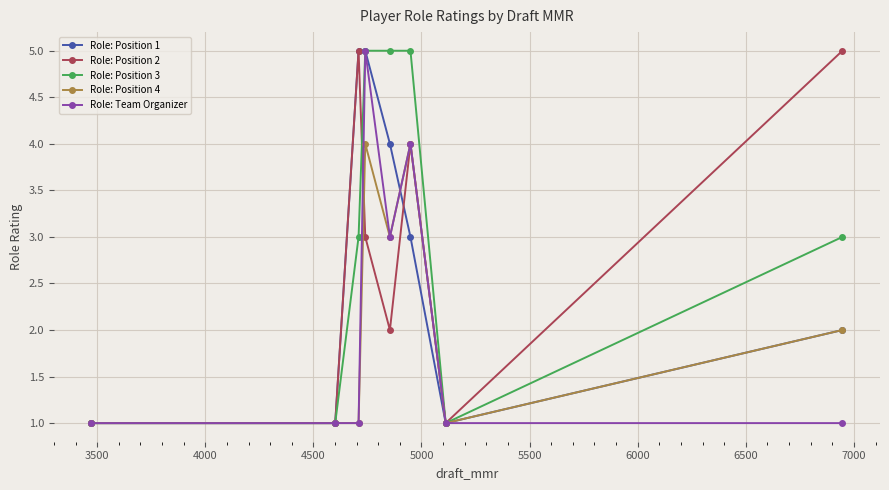

Count the Role: Position 1 values in the range 1 to 5.

8